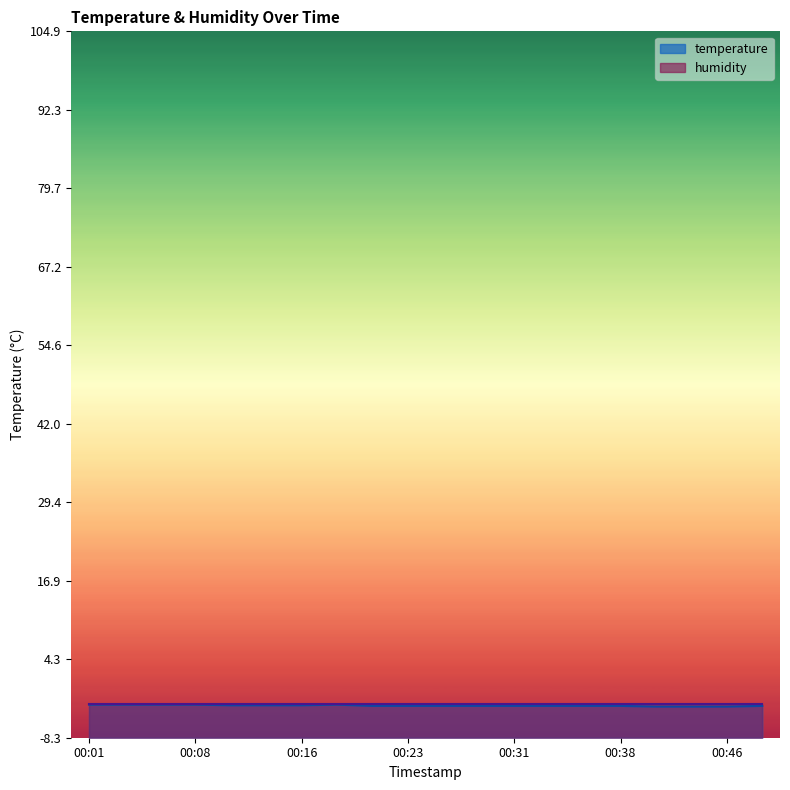

How many points are higher than both their immediate neighbors (excluding endpoints)?

1